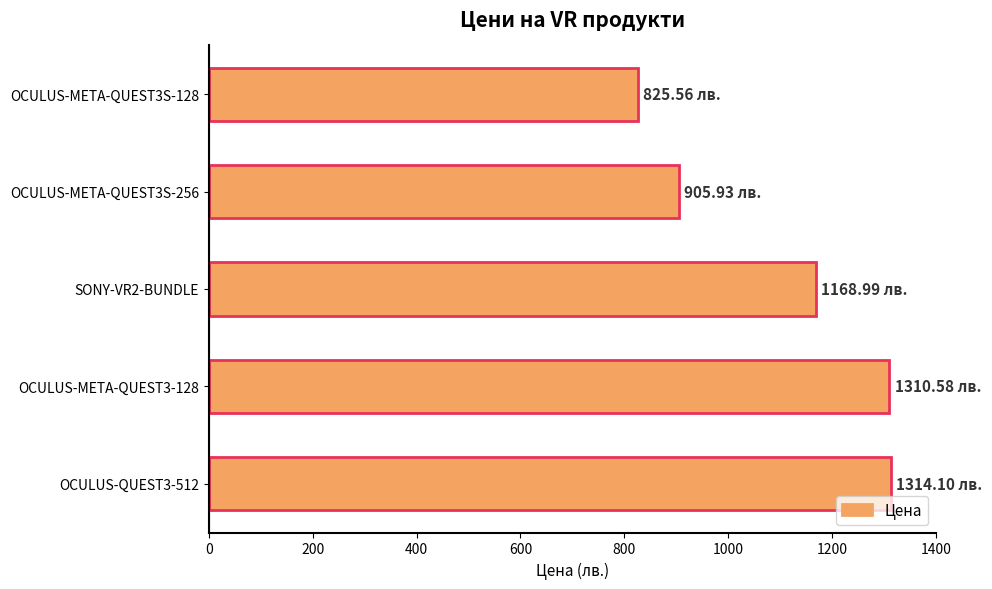

What is the difference between the maximum and minimum values?

488.5